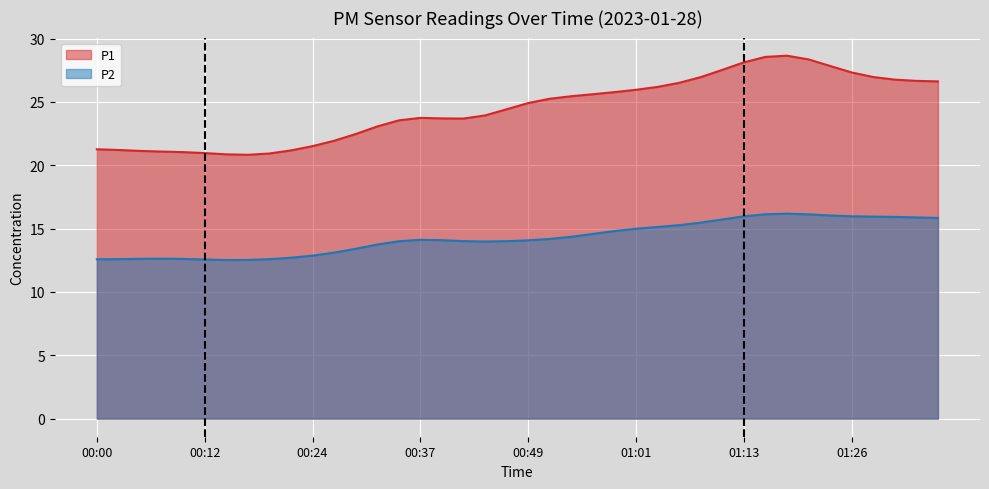

Which series has the largest range (max minus min)?

P1